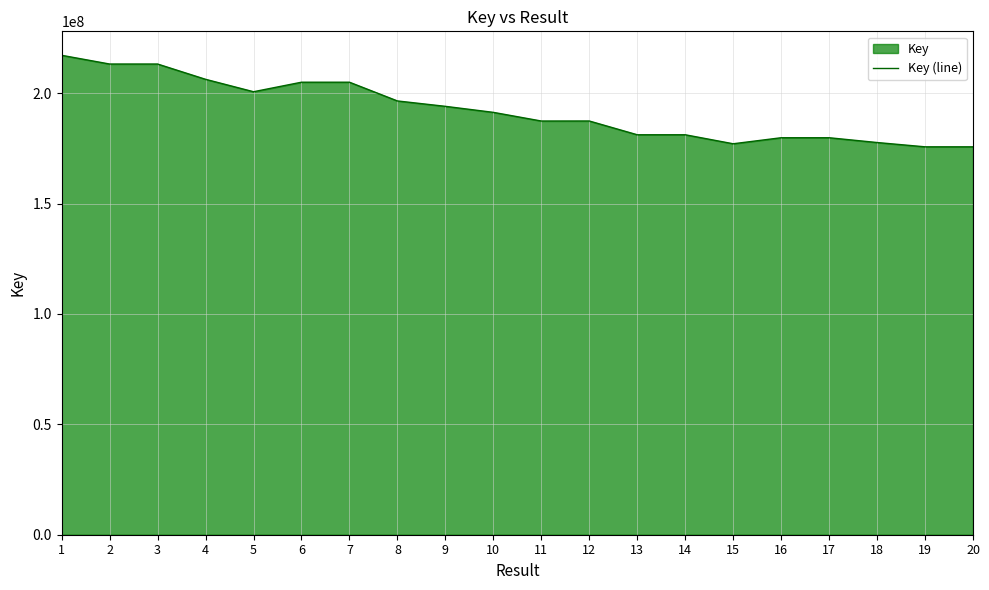

Reading right to left, what are all the values shown in this chart?

175669048	175670125	177617444	179784191	179784284	177055682	181130331	181130242	187365011	187352458	191276967	194002536	196445490	204927776	204928804	200619759	206244467	213165467	213165427	217114358